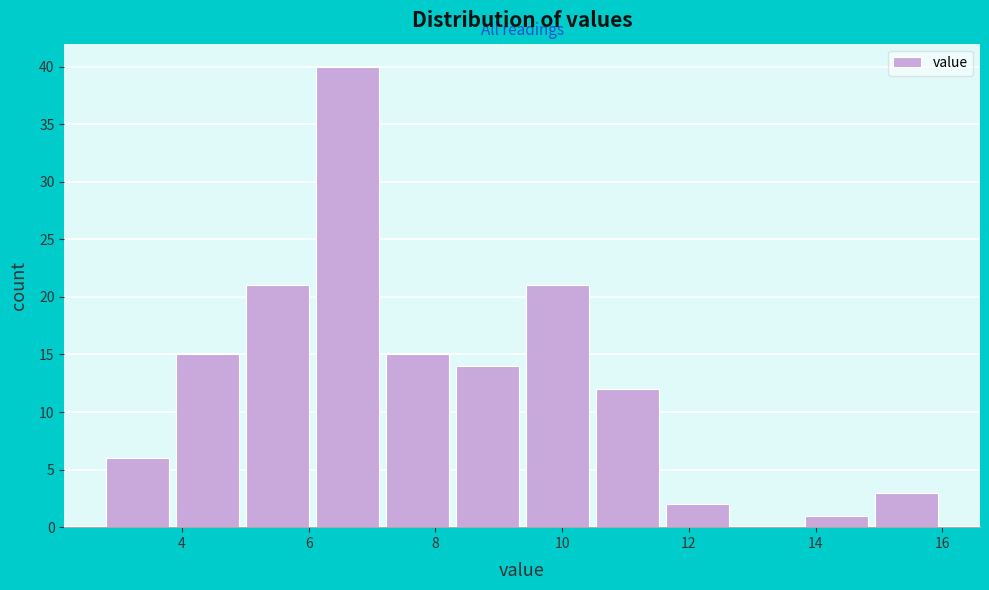

Reading left to right, list every bar in this chart as the range it spans on the x-axis followed by its height. Neither the bar edges nor the heights are printed on the chart, so give them approximately, as read against the axes.

2.8 to 4.0: 6
4.0 to 5.0: 15
5.0 to 6.2: 21
6.2 to 7.2: 40
7.2 to 8.4: 15
8.4 to 9.4: 14
9.4 to 10.6: 21
10.6 to 11.6: 12
11.6 to 12.8: 2
12.8 to 13.8: 0
13.8 to 15.0: 1
15.0 to 16.0: 3